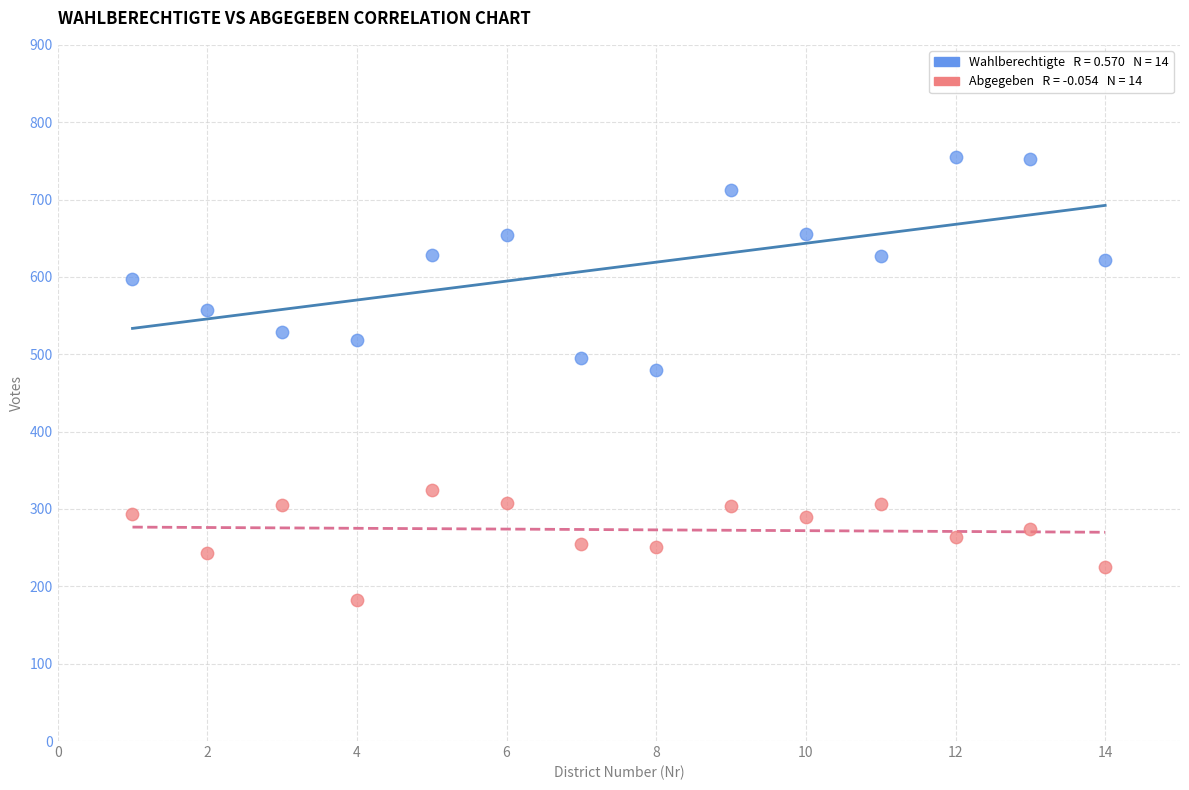

Across all series, what Y value is closest to 468?

479